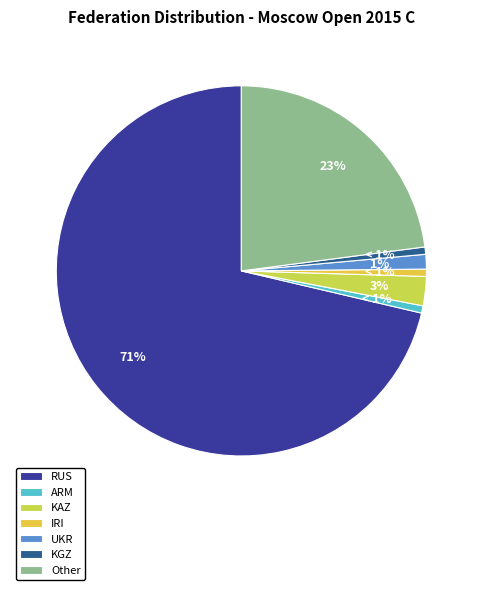

What is the total percentage of UKR and ARM?

1.9%